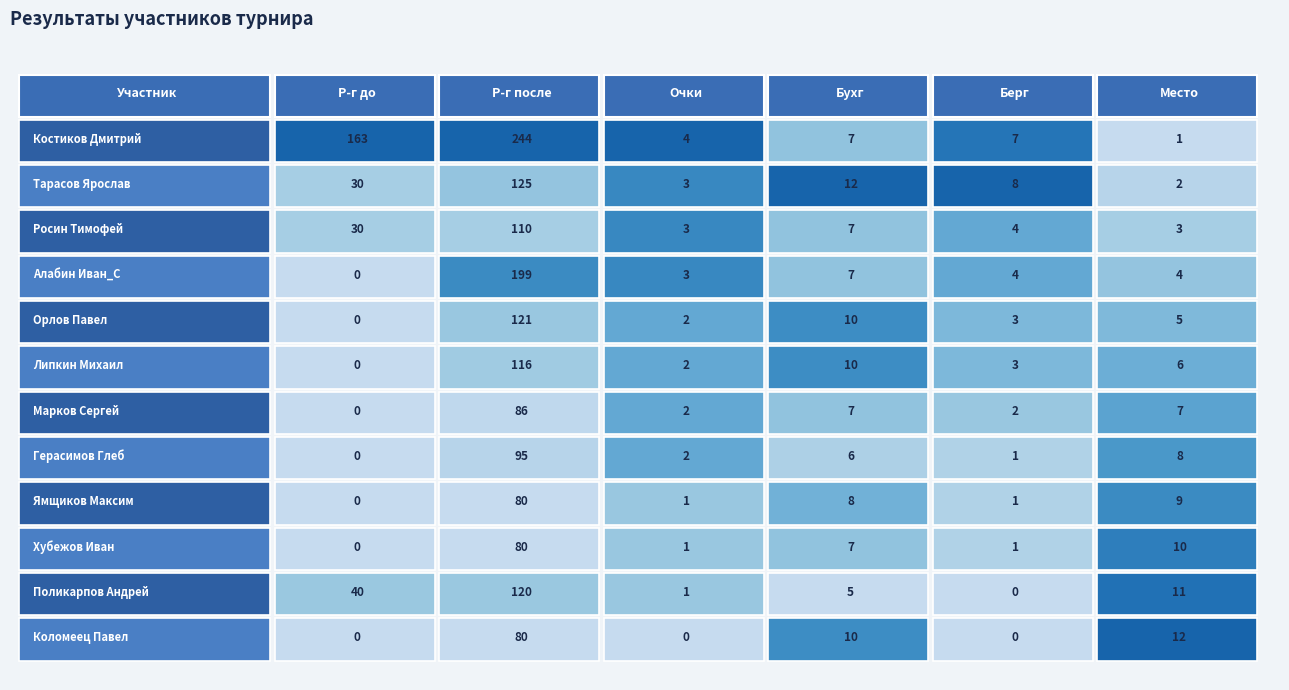

Rank the categories by Р-г до value from lowest to highest.

3, 4, 5, 6, 7, 8, 9, 11, 1, 2, 10, 0